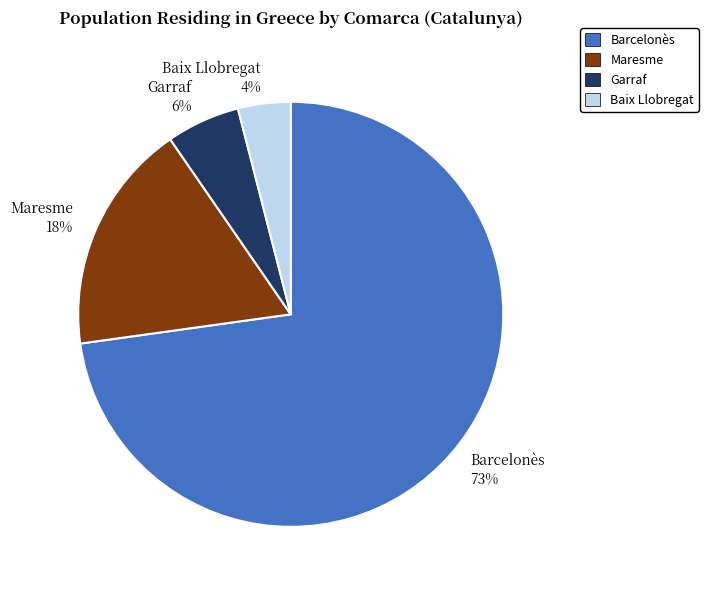

To the nearest percent, what is the difference between the Baix Llobregat and Maresme slice percentages?

14%